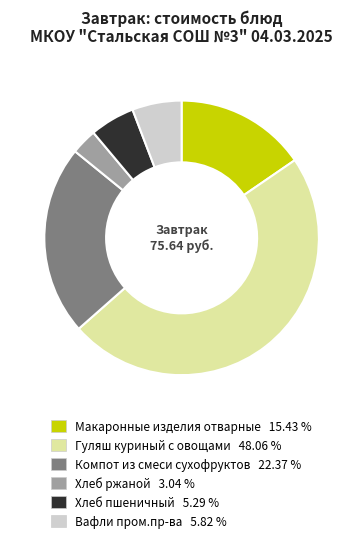

Is there a majority slice in this chart?

No